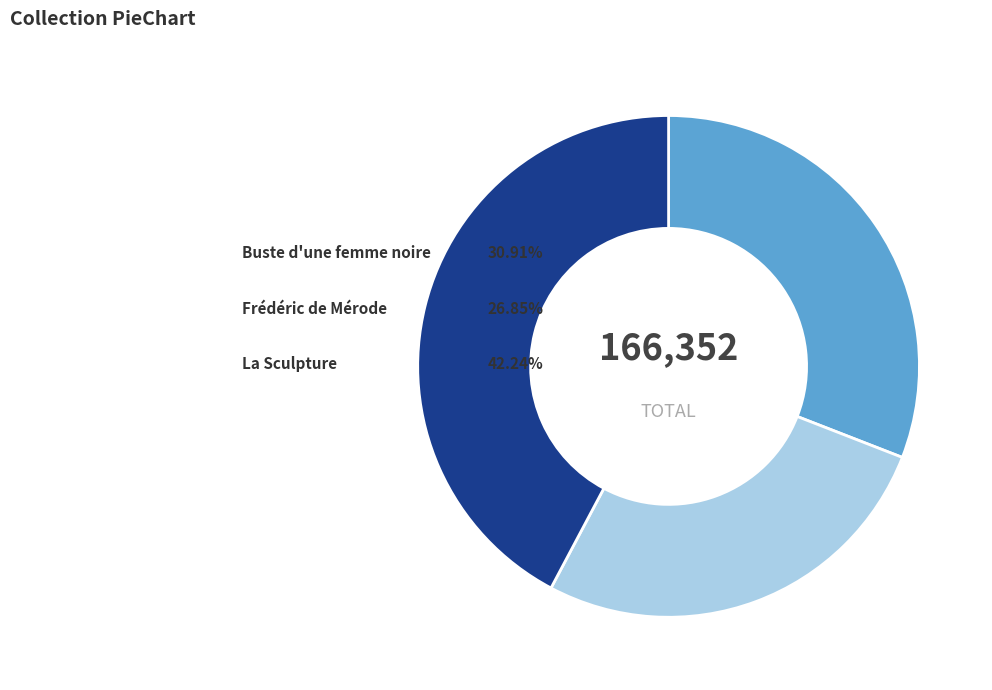

To the nearest percent, what is the difference between the La Sculpture and Buste d'une femme noire slice percentages?

11%